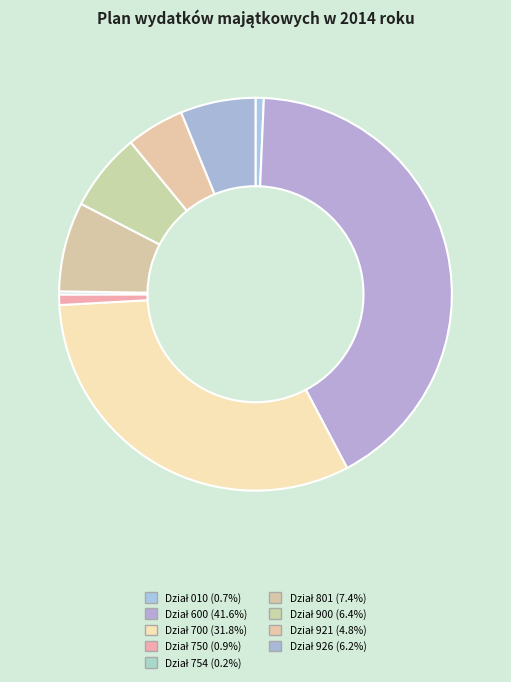

Which slice is the largest?

Dział 600